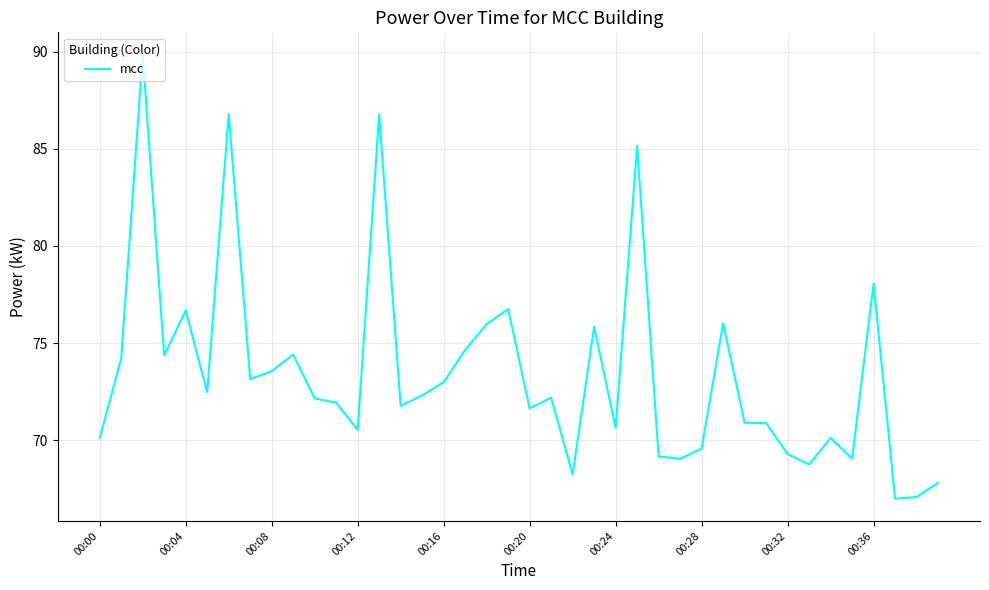

What is the minimum value shown in the chart?

67.0